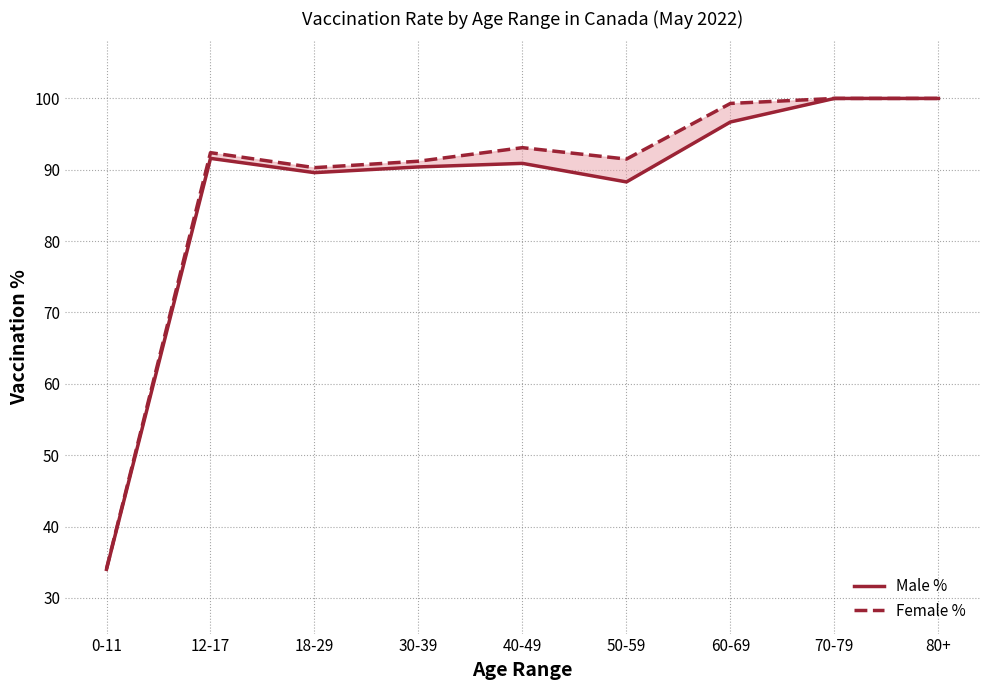

What is the total value across all series at 30-39?

181.6